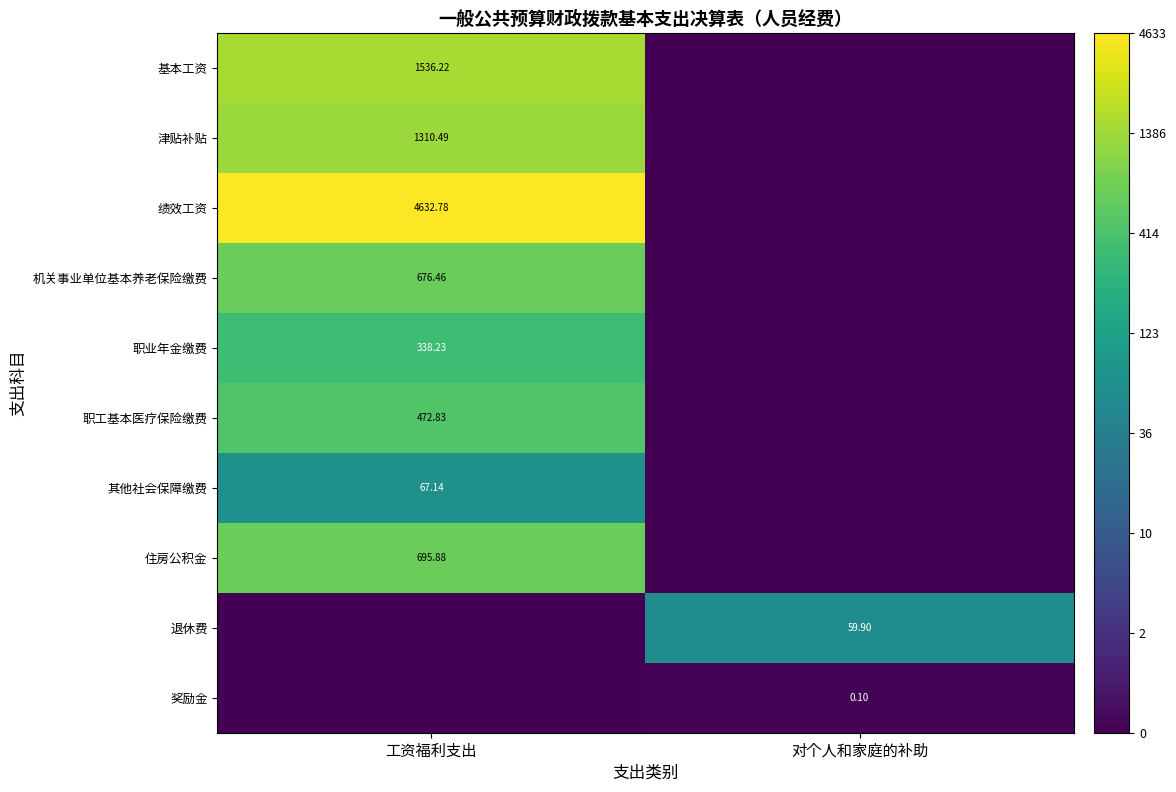

Is the value of 职工基本医疗保险缴费 at 工资福利支出 greater than the value of 绩效工资 at 工资福利支出?

No